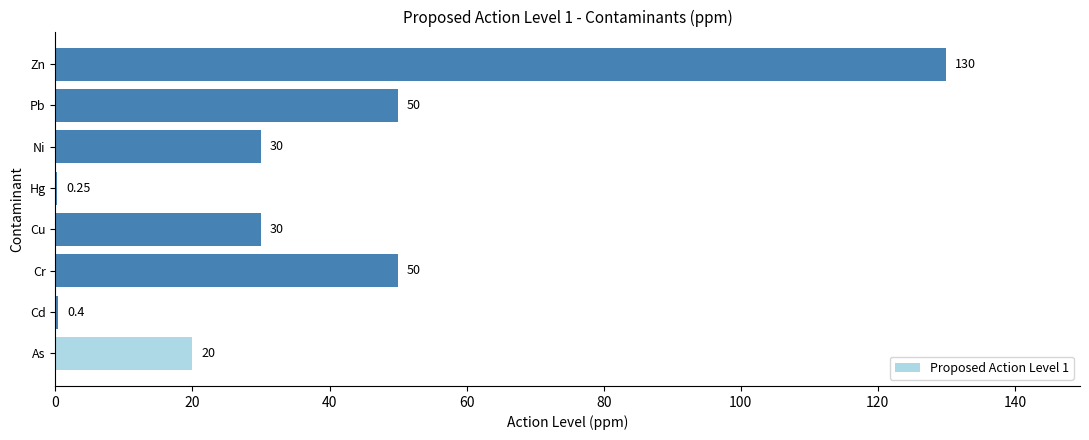

Which category has the highest value across all series?

Zn